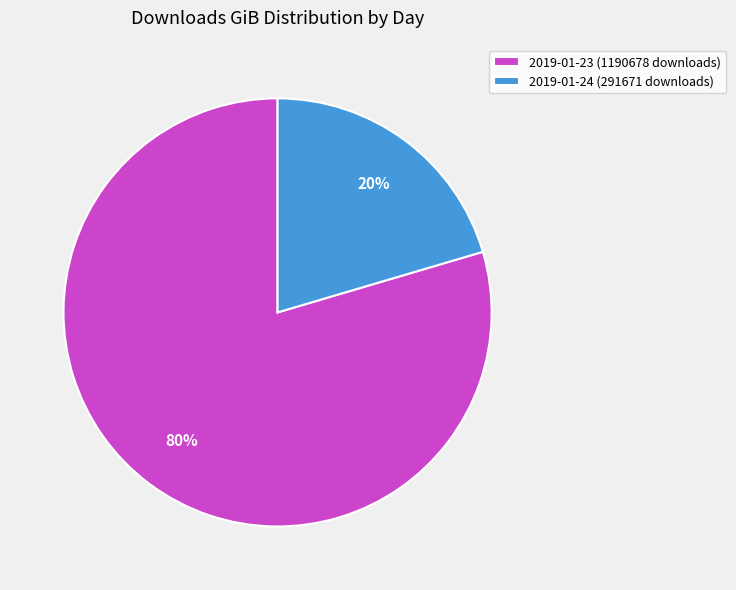

Which category accounts for the majority?

2019-01-23 (1190678 downloads)